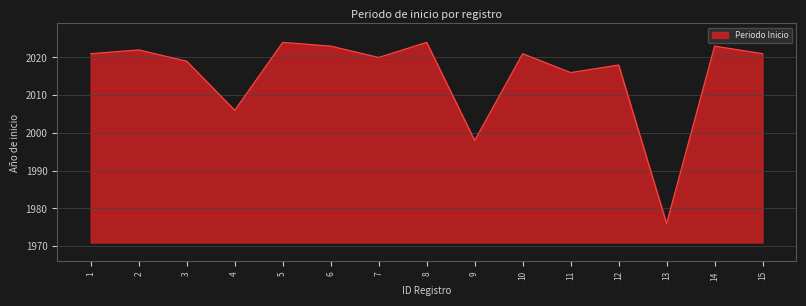

Reading left to right, list all the values displayed in this chart.

2021	2022	2019	2006	2024	2023	2020	2024	1998	2021	2016	2018	1976	2023	2021